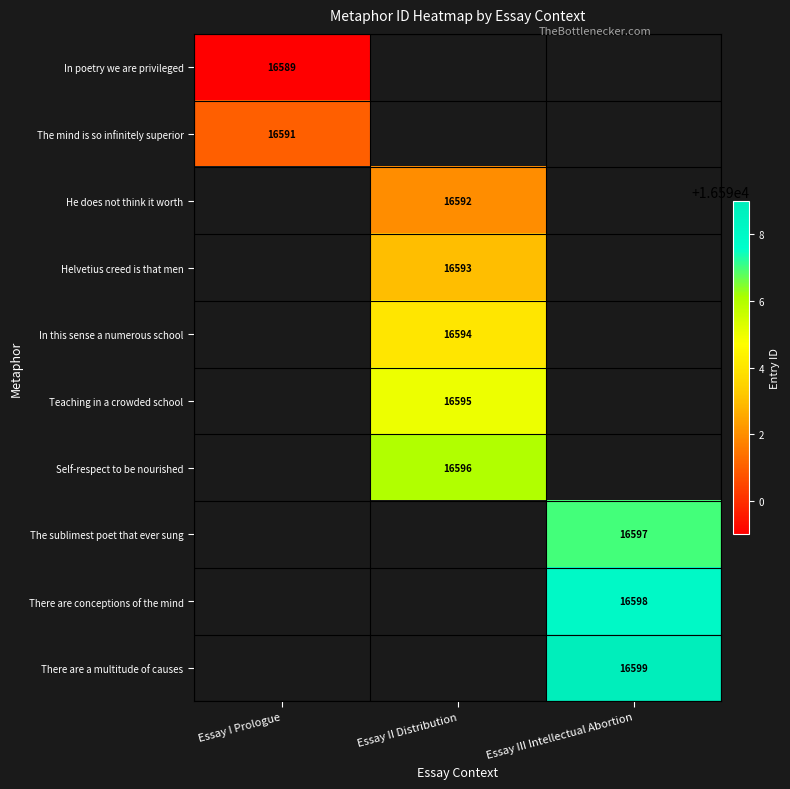

The Helvetius creed is that men series shows 16593 at Essay II Distribution. True or false?

True